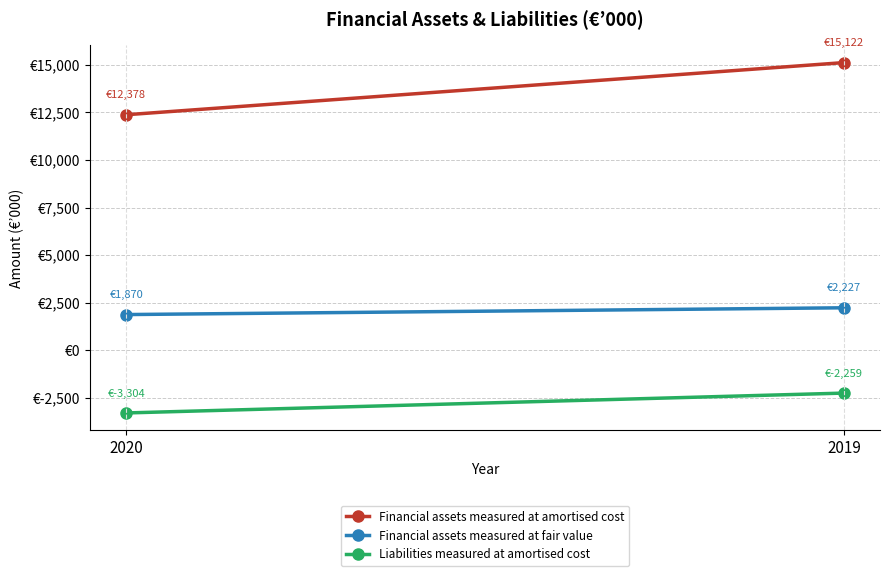

Between 2020 and 2019, which series saw the biggest shift?

Financial assets measured at amortised cost